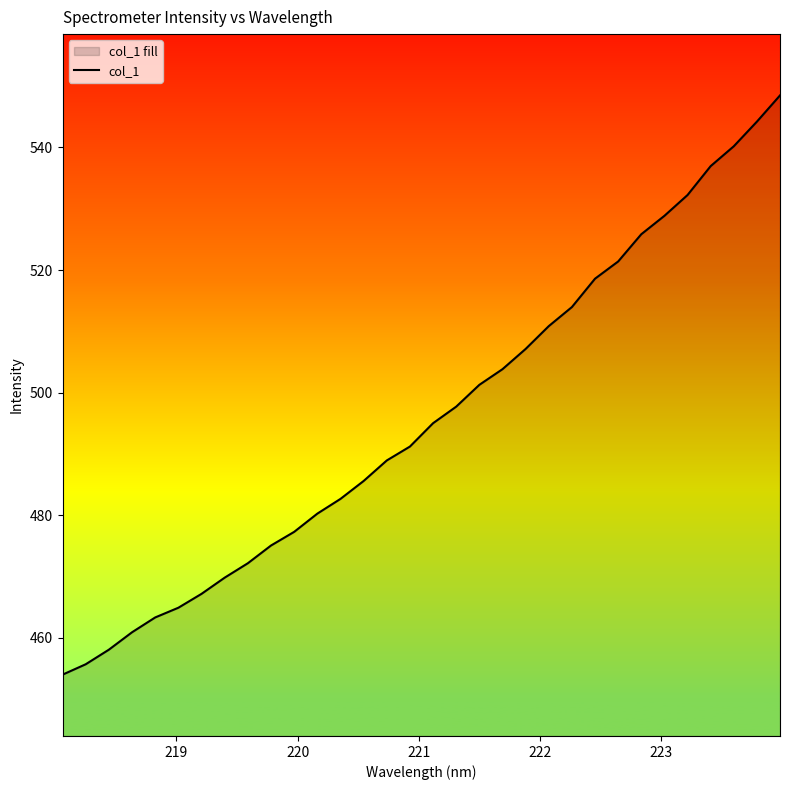

What is the value of the 1st point from the left?

454.0